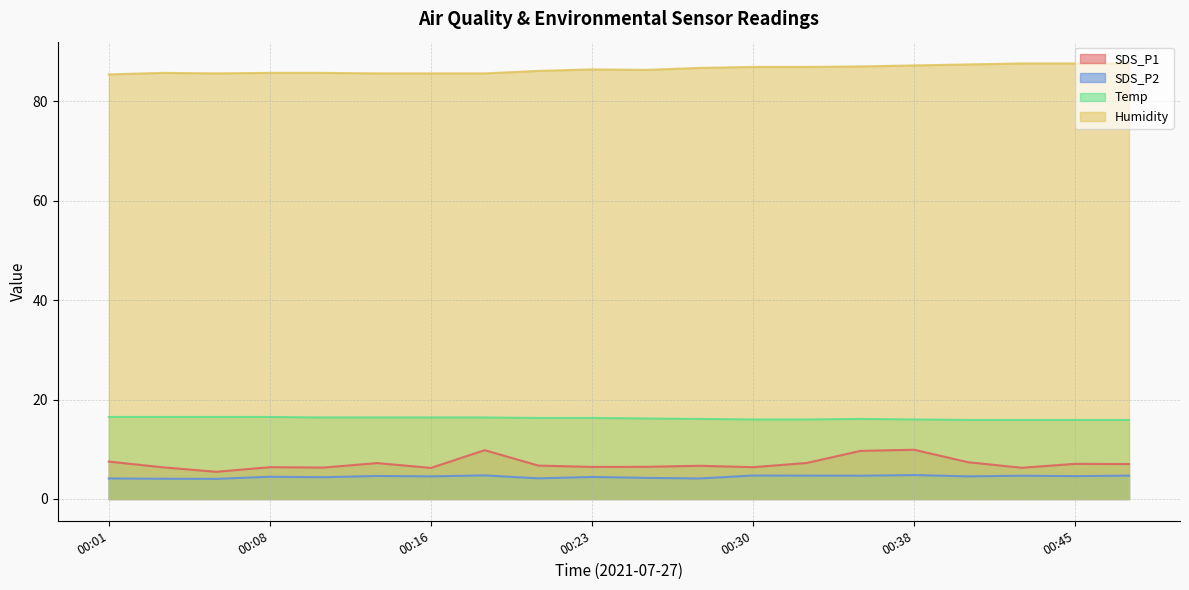

What is the difference between the highest and lowest values at 00:25?

82.0